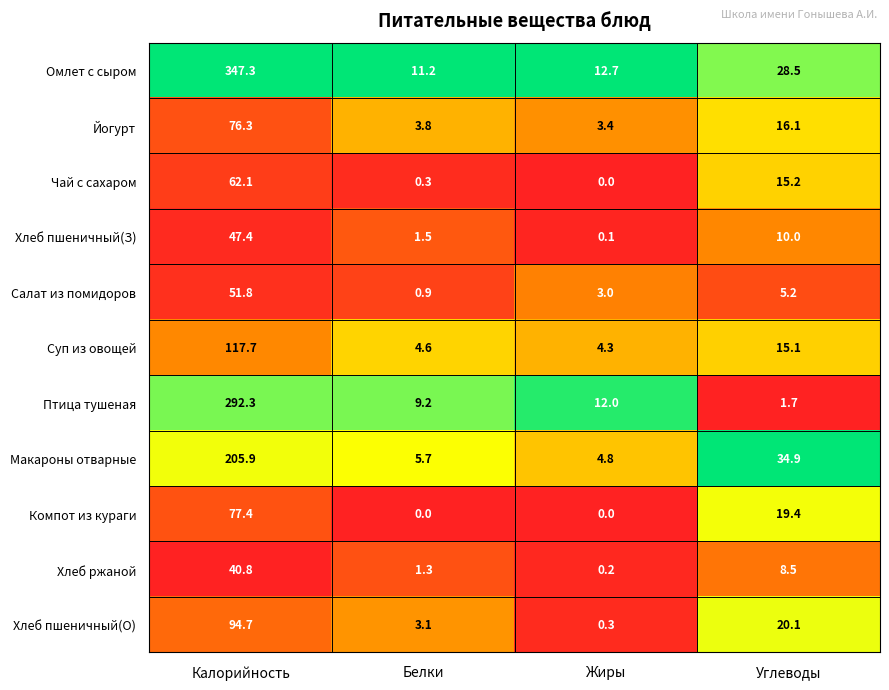

The value of Макароны отварные at Калорийность is 140.4. True or false?

False